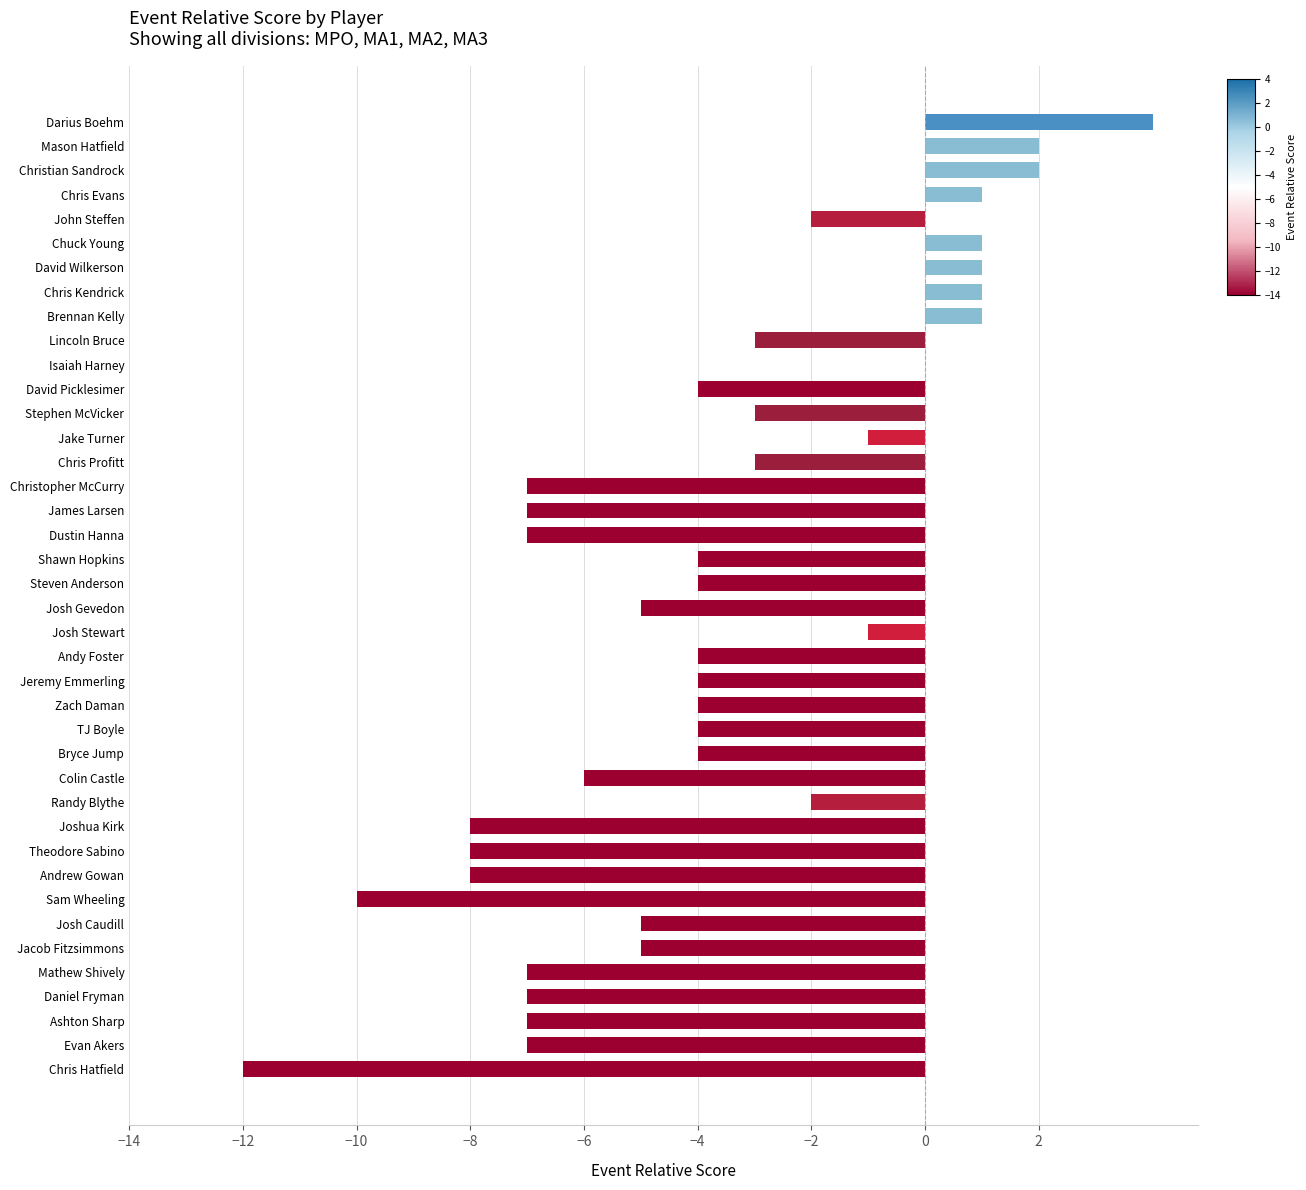

What is the sum of all values?

-150